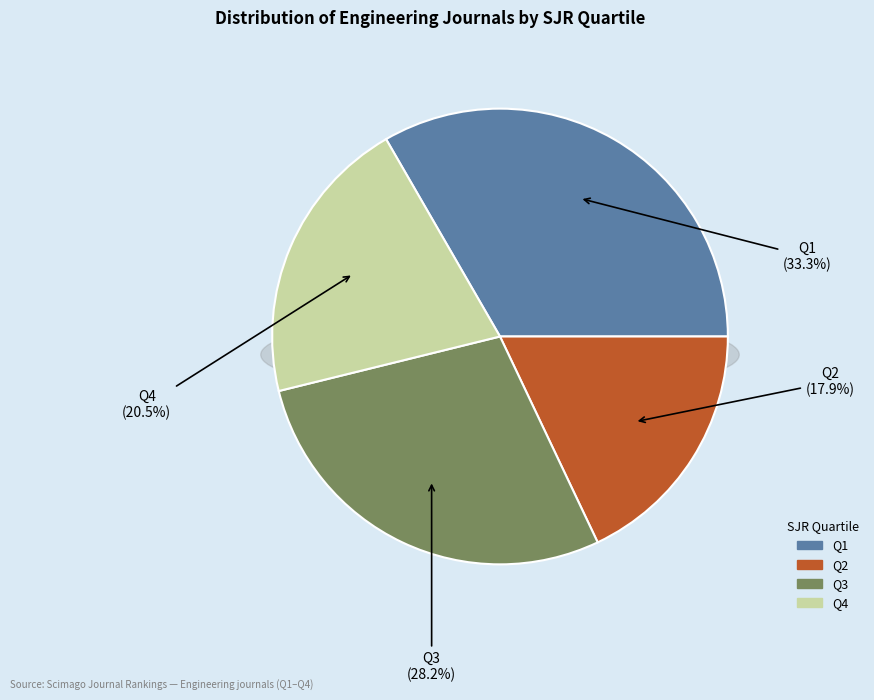

What percentage is the Q2 slice, to the nearest percent?

18%